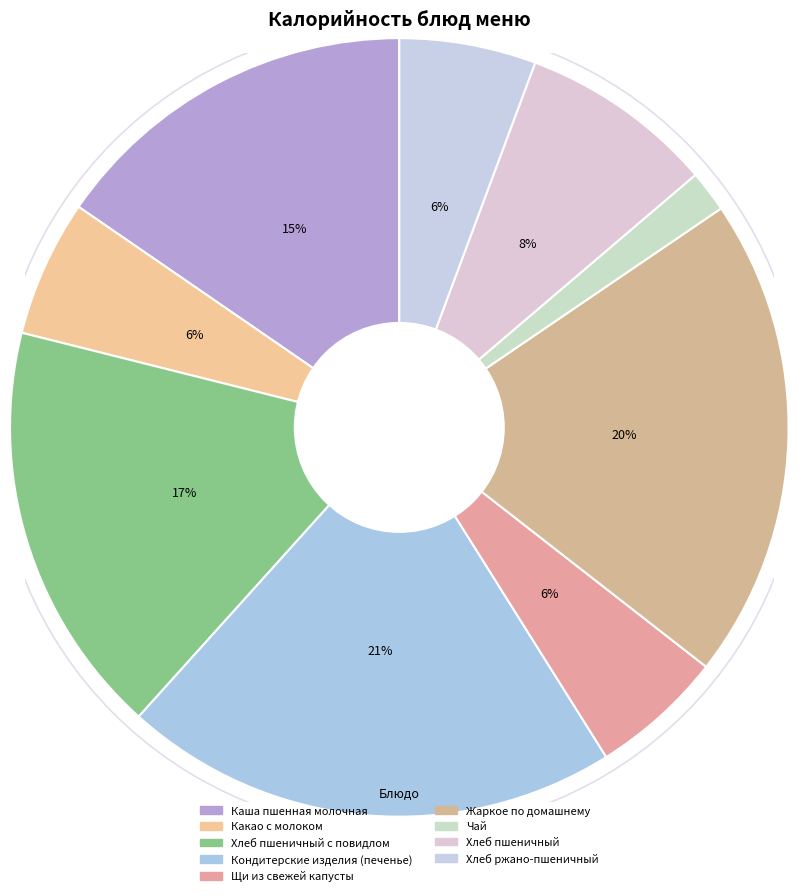

Count the number of slices in the pie.

9